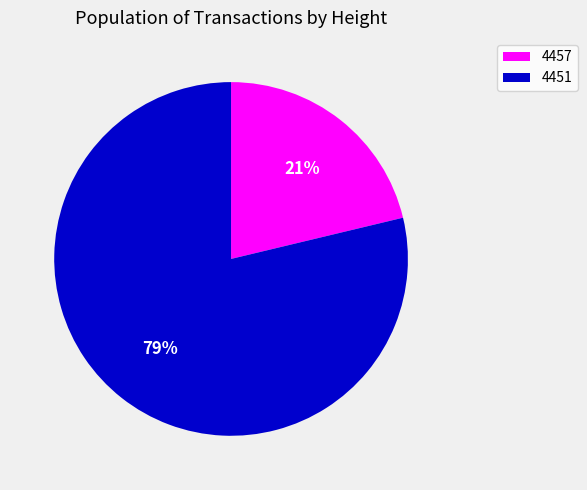

To the nearest percent, what percentage of the pie is 4457?

21%